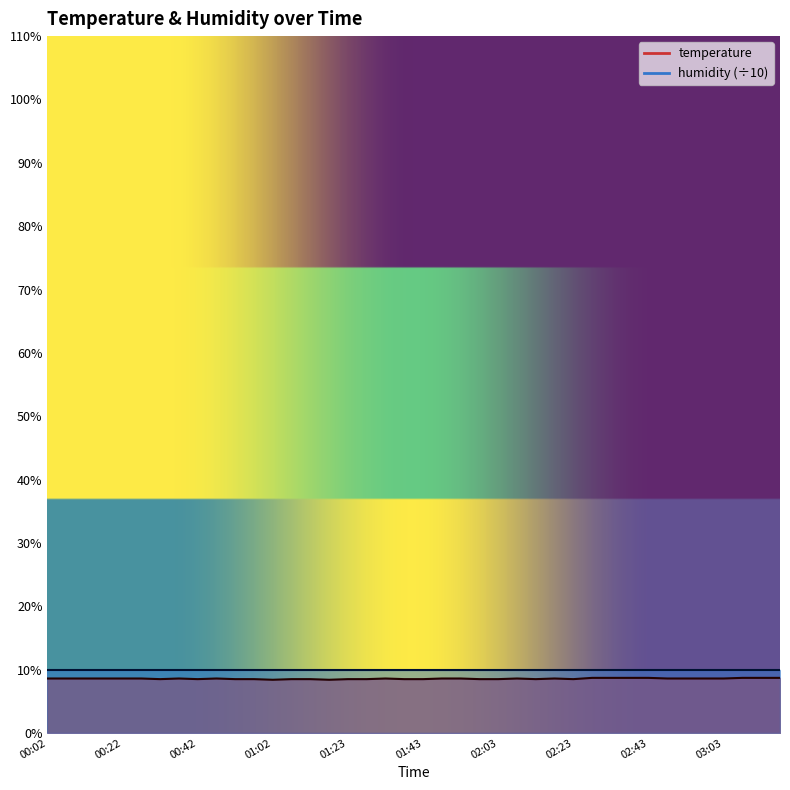

At which category does the chart reach its minimum across all series?

01:02